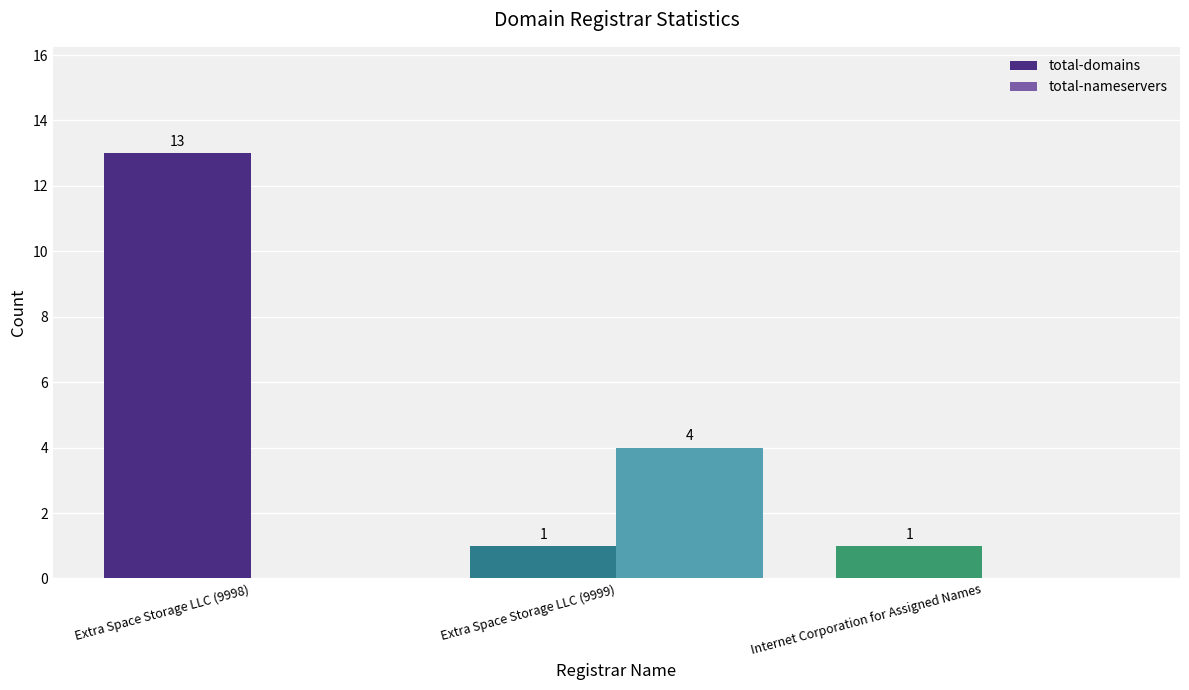

Is the value of total-nameservers at Internet Corporation for Assigned Names greater than the value of total-domains at Extra Space Storage LLC (9999)?

No